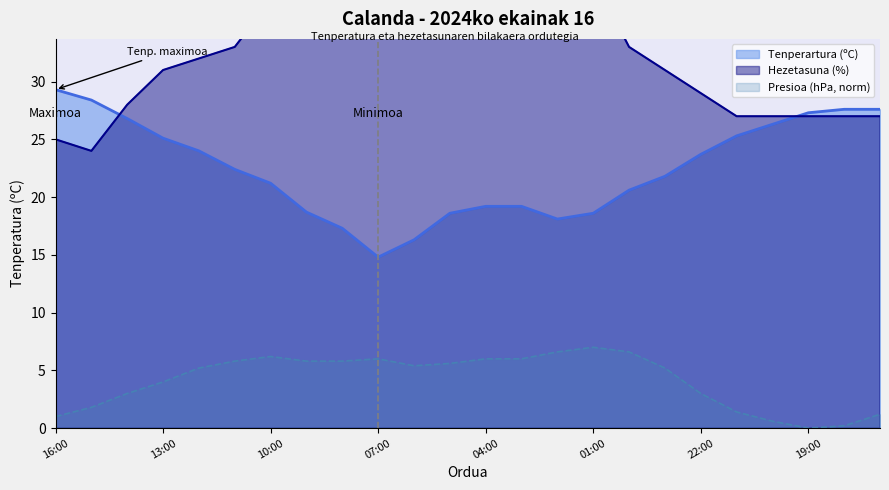

How many lines are shown in the chart?

3